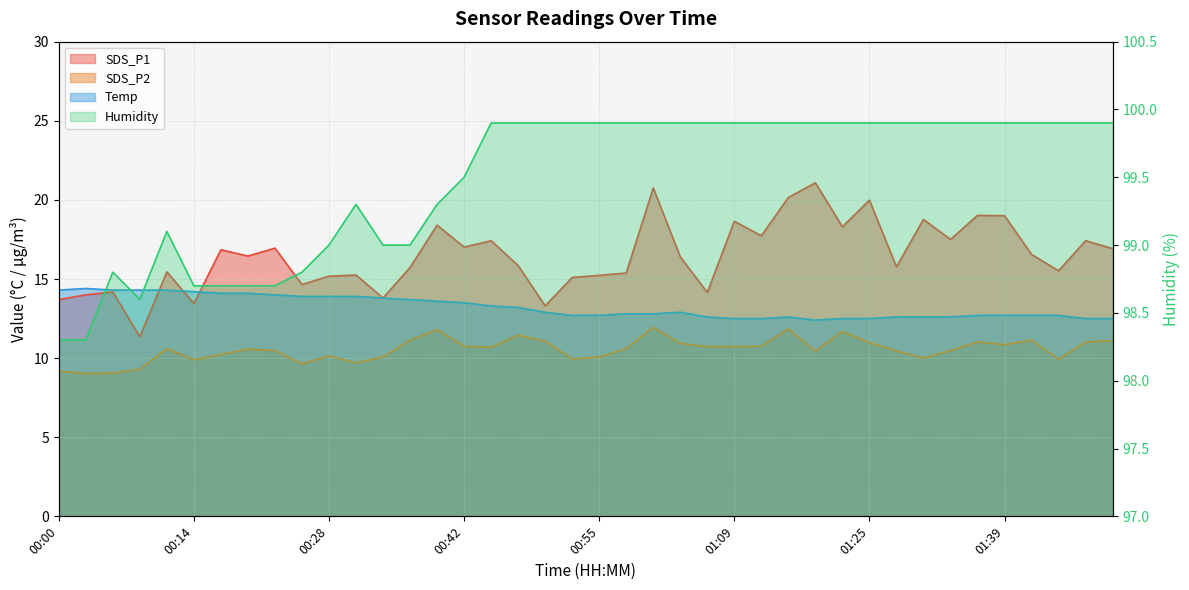

Does the chart display data point markers on the line(s)?

No